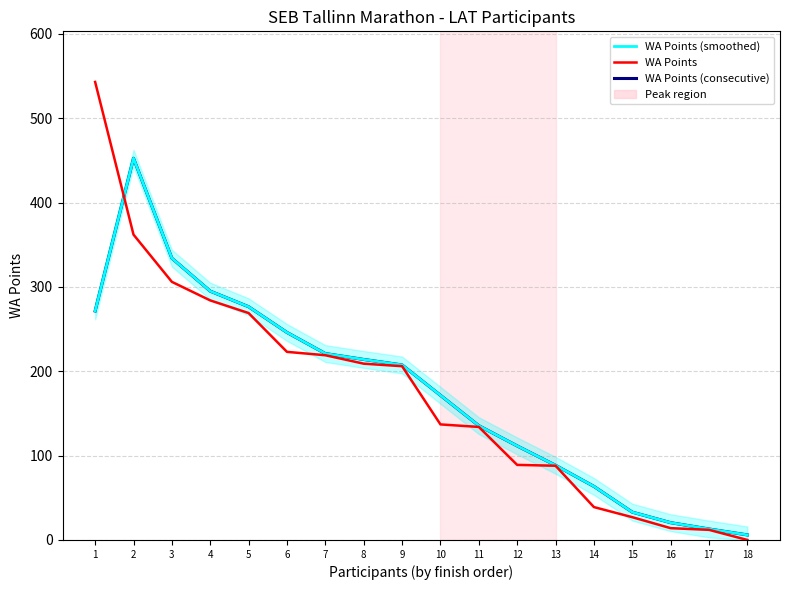

True or false: WA Points and WA Points (consecutive) cross at least once.

True